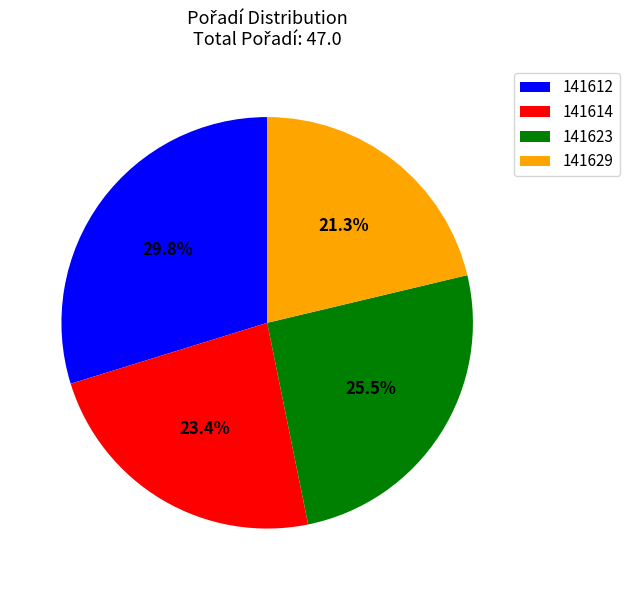

Which has a higher value, 141614 or 141629?

141614